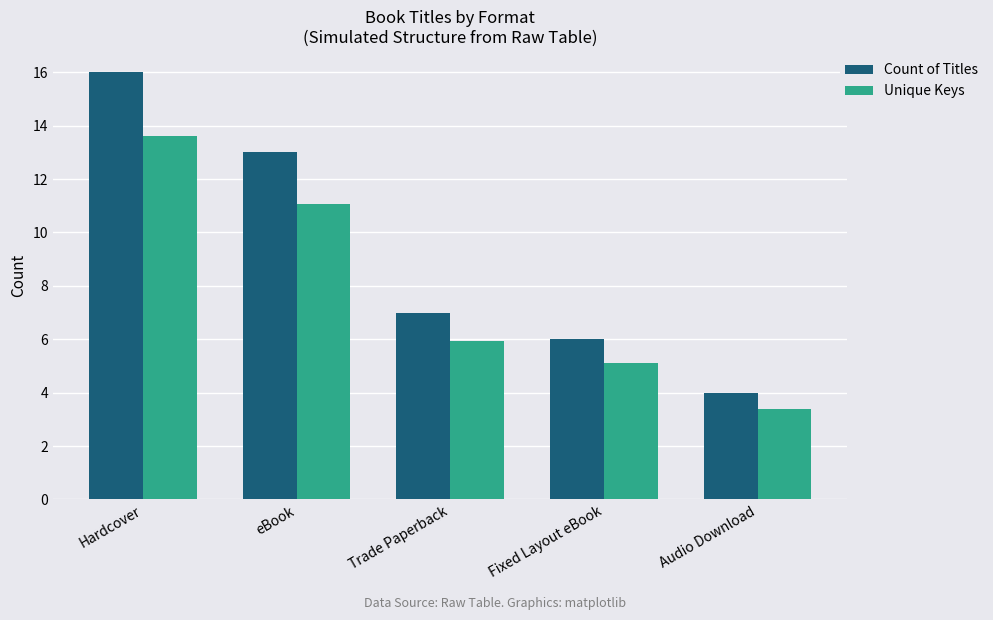

What is the label of the 3rd bar from the left?

Trade Paperback